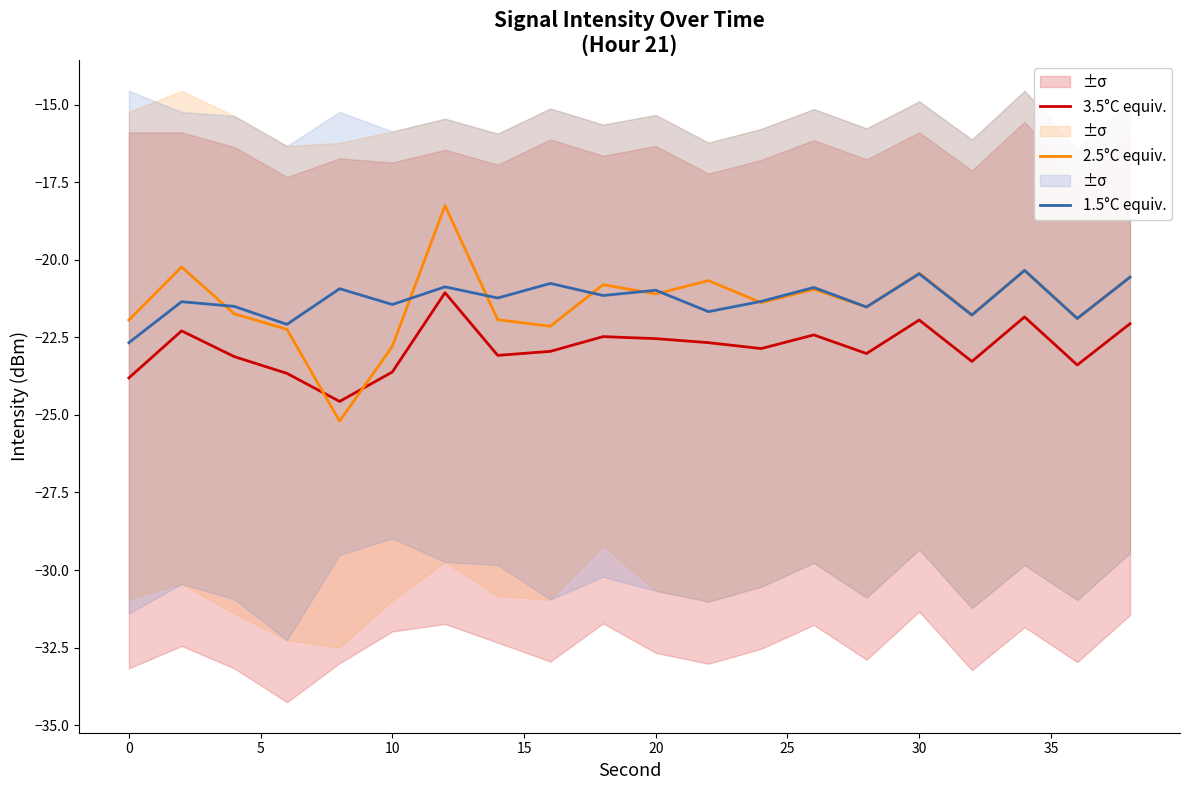

How many lines are shown in the chart?

3